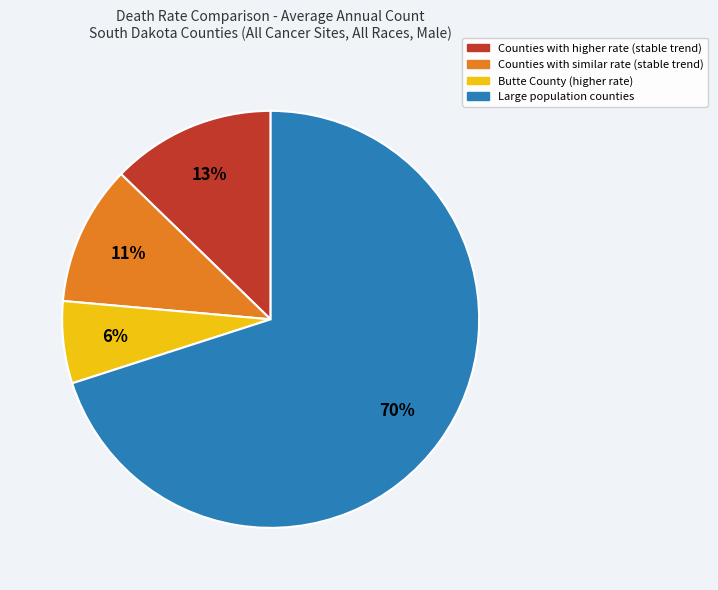

Is there any slice that represents more than half of the pie?

Yes